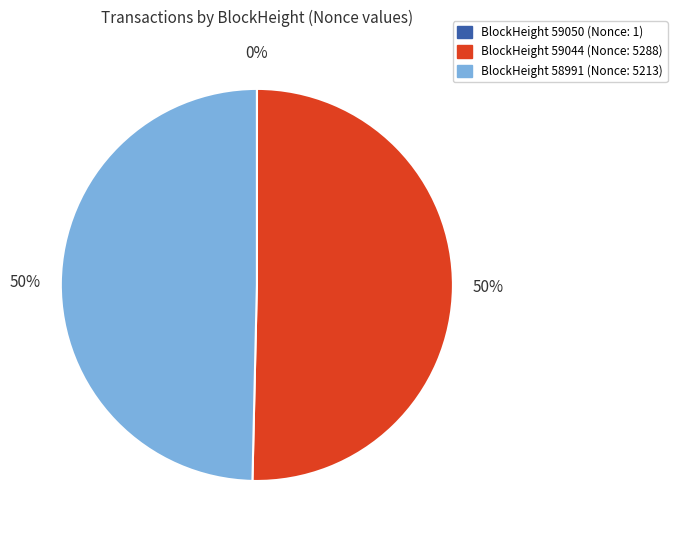

True or false: BlockHeight 58991 (Nonce: 5213) accounts for 44% of the total.

False